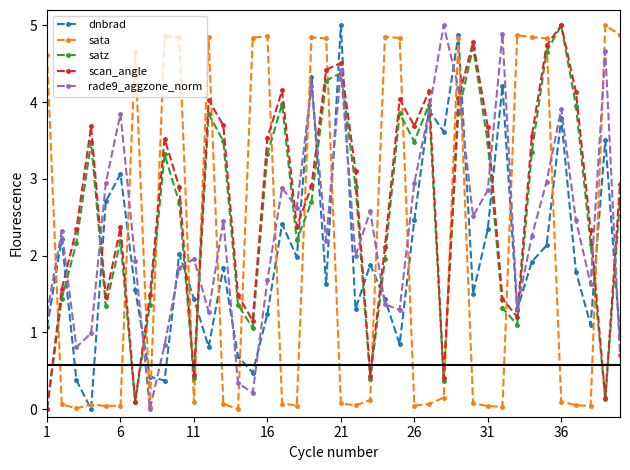

Does the chart display data point markers on the line(s)?

Yes